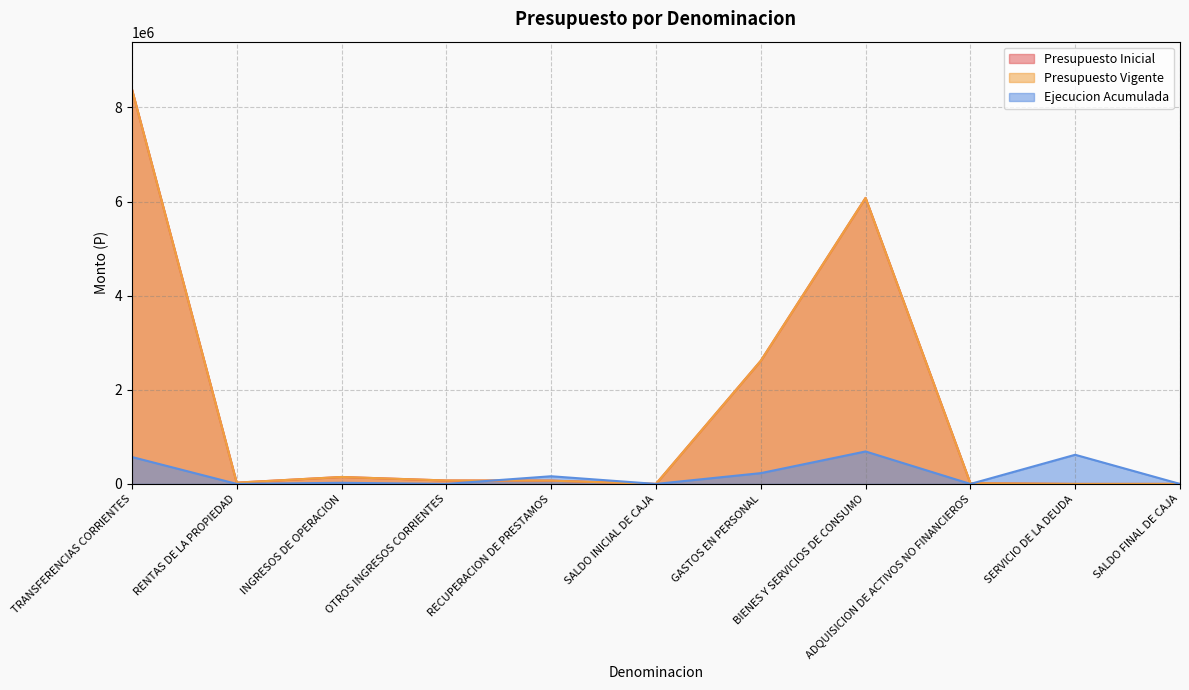

Rank the series by their maximum value, from highest to lowest.

Presupuesto Inicial, Presupuesto Vigente, Ejecucion Acumulada